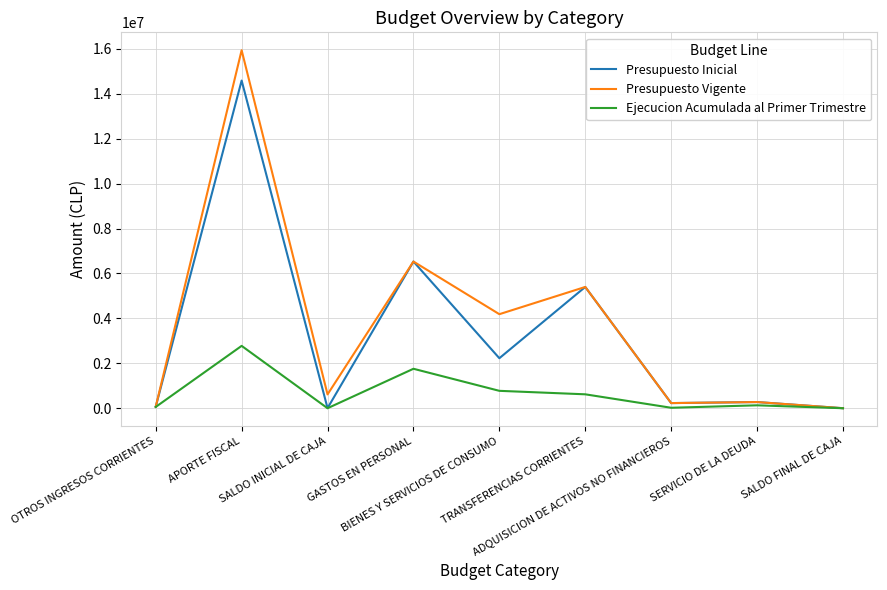

True or false: Ejecucion Acumulada al Primer Trimestre has a value of 619271 at TRANSFERENCIAS CORRIENTES.

True